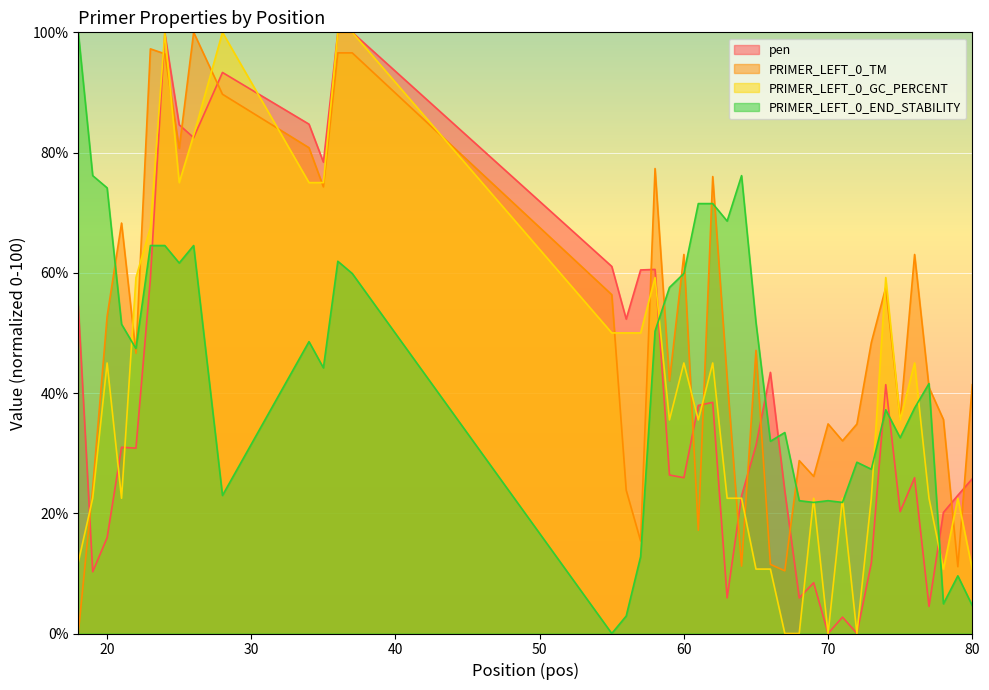

Reading right to left, what are all the values shown in this chart?

pen: 25.7	23.0	20.1	4.5	25.9	20.3	41.4	11.7	0.0	2.7	0.0	8.4	5.9	23.7	43.4	31.3	22.9	5.9	38.5	37.9	25.9	26.4	60.6	60.5	52.3	61.1	100.0	100.0	78.4	84.7	93.3	82.5	84.6	99.9	59.0	30.8	31.0	15.9	10.3	54.6
PRIMER_LEFT_0_TM: 41.4	11.1	35.6	40.9	63.0	35.7	57.5	48.4	34.8	32.1	34.9	26.1	28.8	10.4	11.5	47.1	11.2	42.4	76.0	17.2	63.0	42.0	77.3	15.4	23.8	56.4	96.6	96.6	74.3	80.8	89.7	100.0	80.7	96.4	97.2	46.6	68.3	52.8	24.2	0.0
PRIMER_LEFT_0_GC_PERCENT: 10.7	22.5	10.7	22.5	45.0	35.5	59.2	22.5	0.0	22.5	0.0	22.5	0.0	0.0	10.7	10.7	22.5	22.5	45.0	35.5	45.0	35.5	59.2	50.0	50.0	50.0	100.0	100.0	75.0	75.0	100.0	82.9	75.0	100.0	67.5	59.2	22.5	45.0	22.5	11.8
PRIMER_LEFT_0_END_STABILITY: 4.7	9.6	4.9	41.6	37.5	32.6	37.2	27.3	28.5	21.8	22.1	21.8	22.1	33.4	32.0	51.7	76.2	68.6	71.5	71.5	59.9	57.6	50.3	12.8	2.9	0.0	59.9	61.9	44.2	48.5	23.0	64.5	61.6	64.5	64.5	47.4	51.5	74.1	76.2	100.0